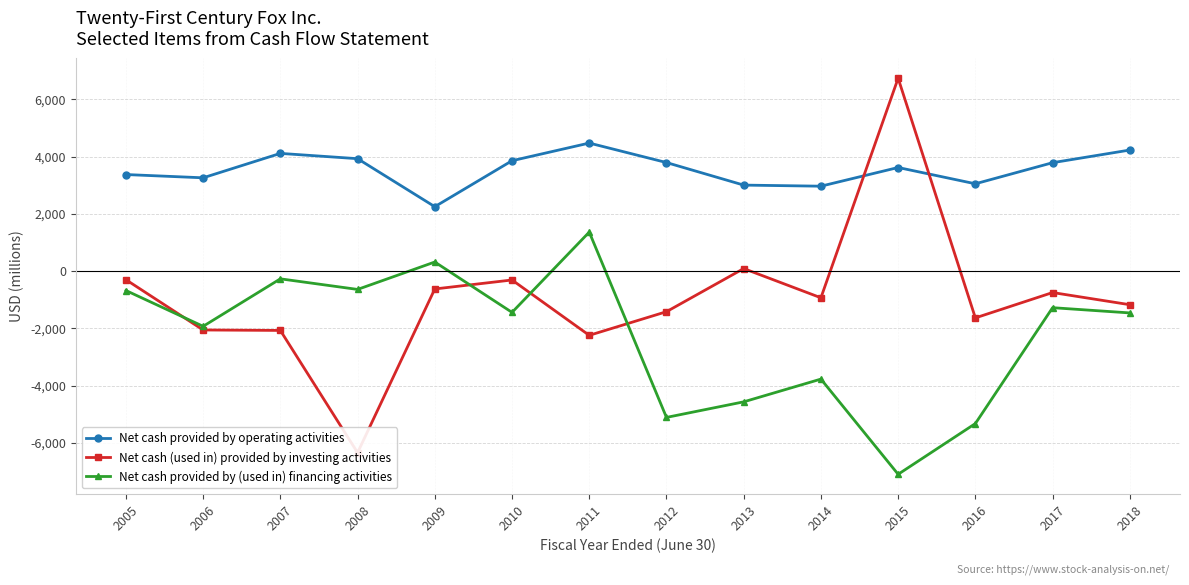

Where is the first local minimum for Net cash (used in) provided by investing activities?

2008